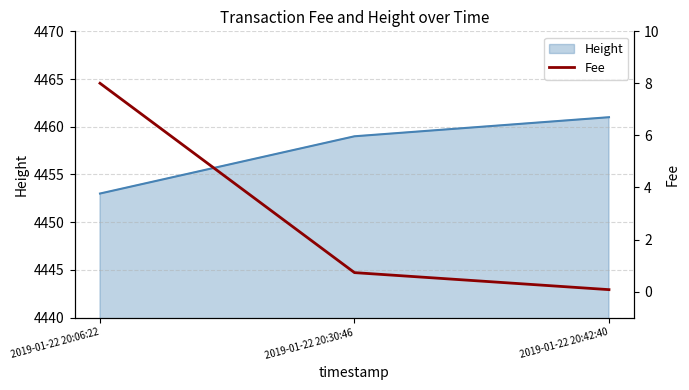

Is it true that the value at 2019-01-22 20:06:22 is 11.6?

False